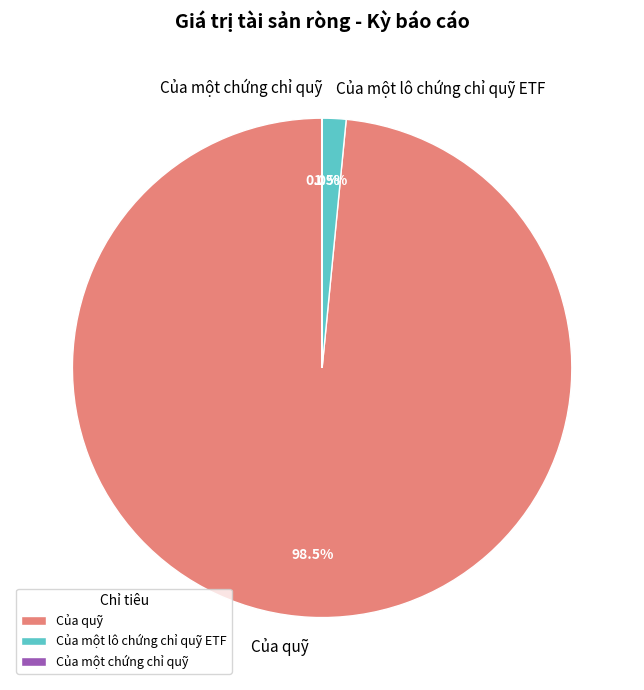

Which has a higher value, Của quỹ or Của một lô chứng chỉ quỹ ETF?

Của quỹ